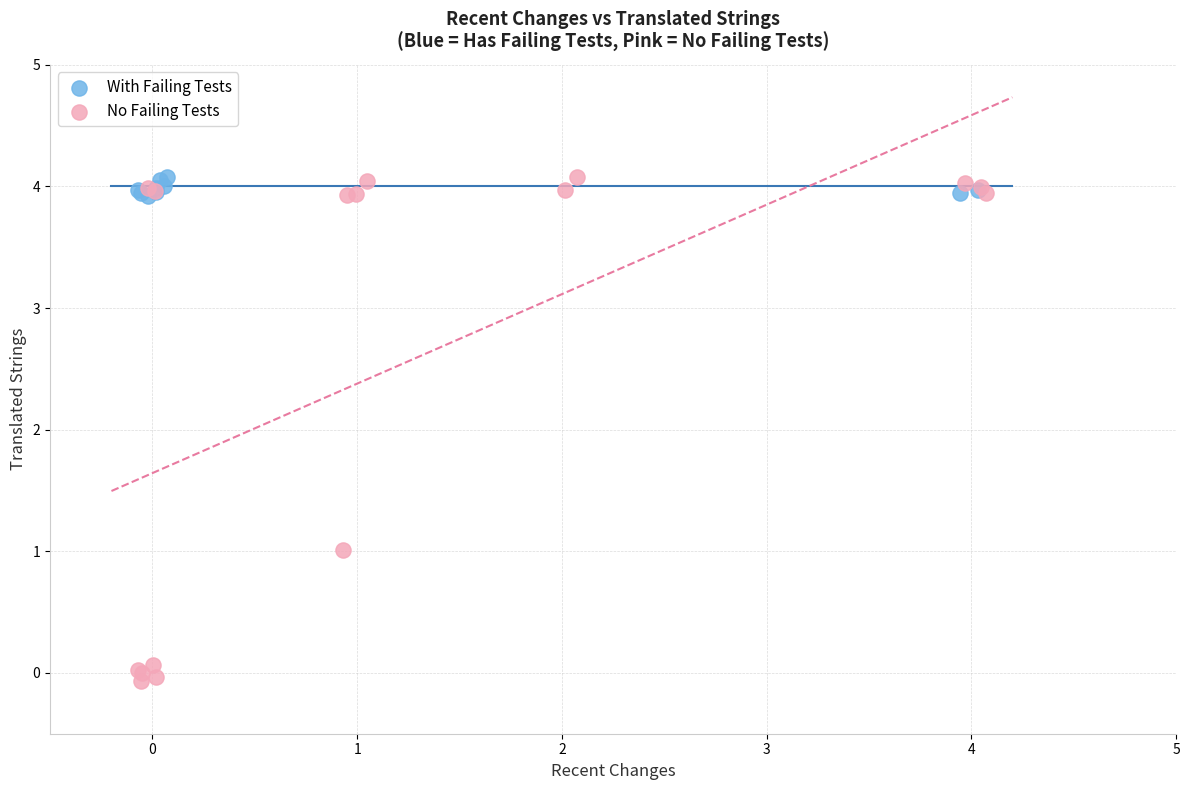

Which series has the widest spread of Y values?

No Failing Tests